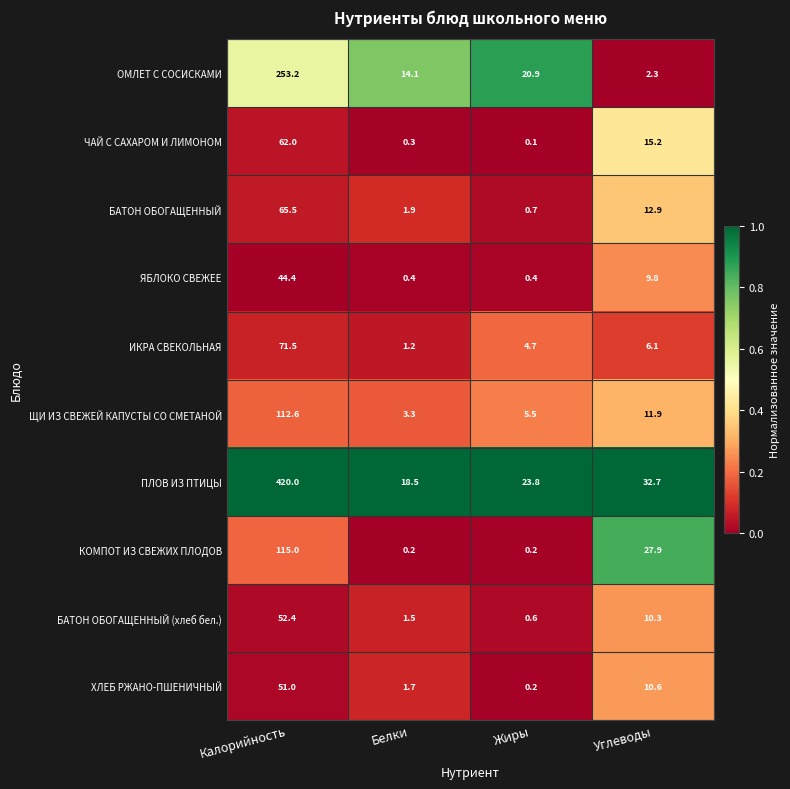

At Углеводы, list the series in order from smallest to largest.

ОМЛЕТ С СОСИСКАМИ, ИКРА СВЕКОЛЬНАЯ, ЯБЛОКО СВЕЖЕЕ, БАТОН ОБОГАЩЕННЫЙ (хлеб бел.), ХЛЕБ РЖАНО-ПШЕНИЧНЫЙ, ЩИ ИЗ СВЕЖЕЙ КАПУСТЫ СО СМЕТАНОЙ, БАТОН ОБОГАЩЕННЫЙ, ЧАЙ С САХАРОМ И ЛИМОНОМ, КОМПОТ ИЗ СВЕЖИХ ПЛОДОВ, ПЛОВ ИЗ ПТИЦЫ